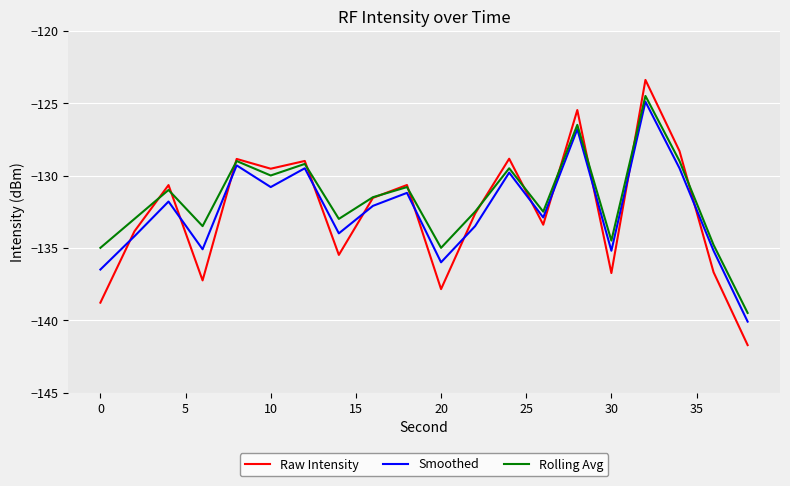

What is the greatest value displayed?

-123.4